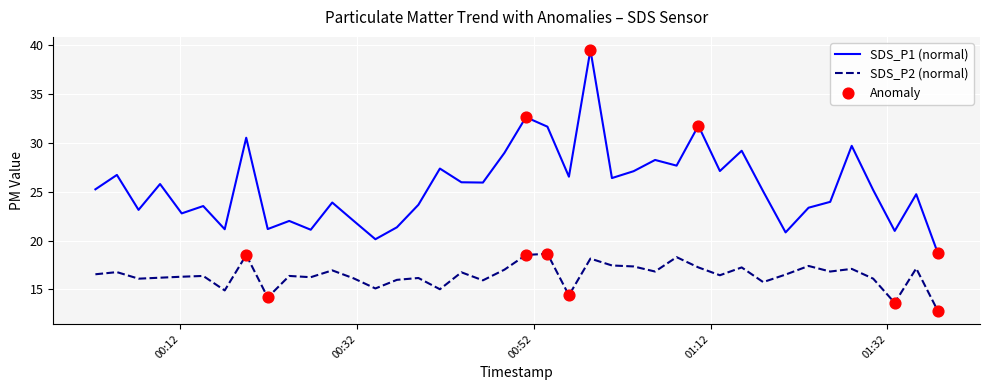

Which series has the largest total across all categories?

SDS_P1 (normal)